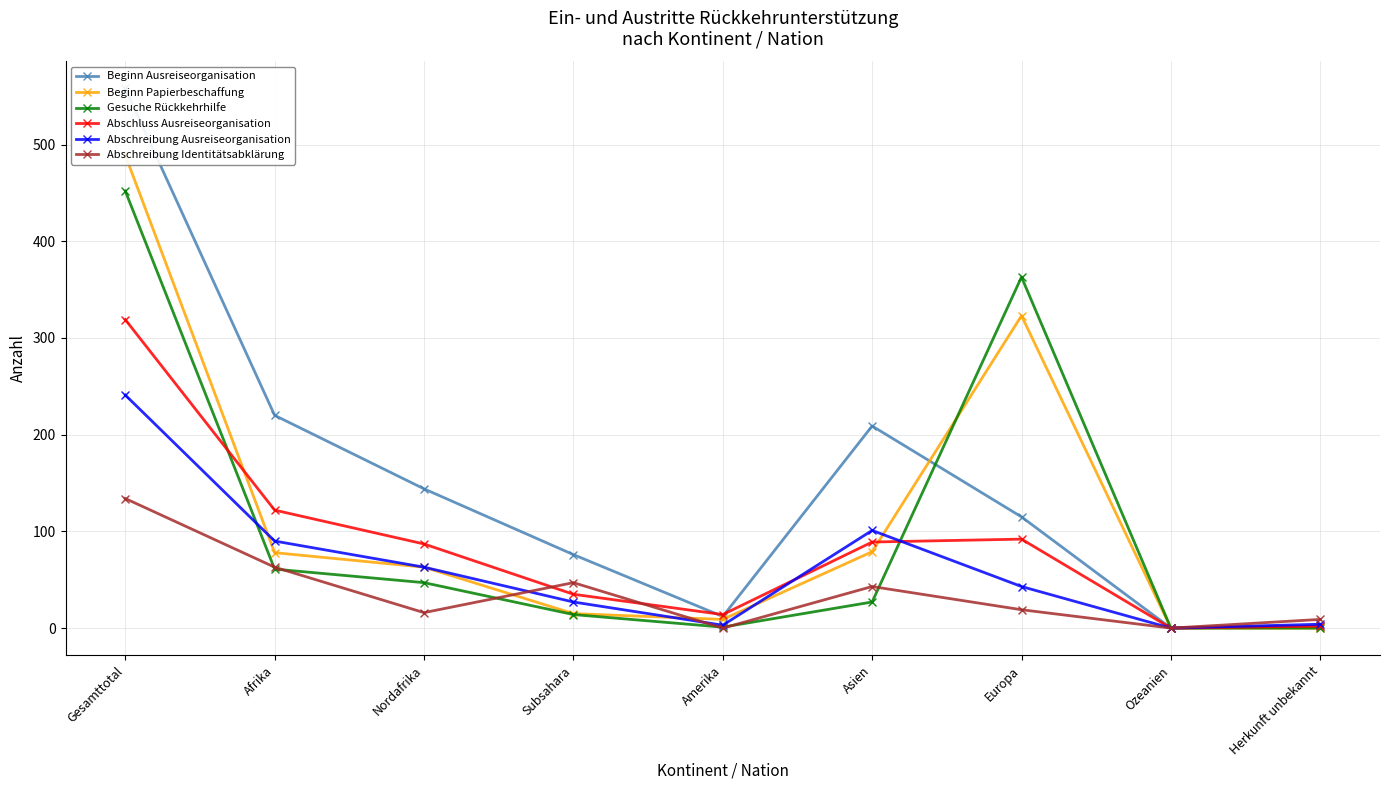

Does the chart display data point markers on the line(s)?

Yes